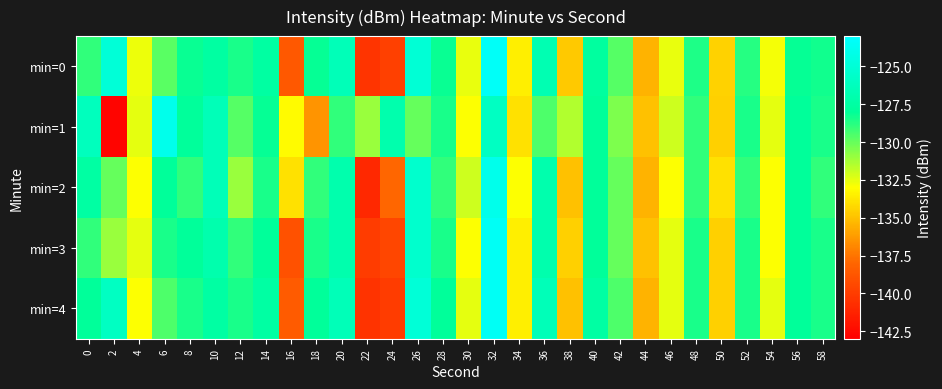

Reading left to right, what are all the values shown in this chart?

min=0: 0=-129.0	2=-125.0	4=-132.6	6=-129.7	8=-128.2	10=-127.5	12=-128.5	14=-127.6	16=-138.7	18=-128.1	20=-126.5	22=-140.3	24=-139.9	26=-125.0	28=-128.2	30=-132.6	32=-123.3	34=-133.5	36=-126.8	38=-134.8	40=-127.7	42=-129.7	44=-135.4	46=-132.6	48=-128.6	50=-134.4	52=-128.8	54=-132.8	56=-128.1	58=-128.4
min=1: 0=-126.2	2=-142.7	4=-132.5	6=-124.0	8=-127.9	10=-126.5	12=-129.6	14=-128.1	16=-133.1	18=-136.5	20=-129.0	22=-131.0	24=-127.0	26=-130.0	28=-128.5	30=-133.0	32=-126.0	34=-134.0	36=-129.5	38=-131.5	40=-128.0	42=-130.5	44=-135.0	46=-132.0	48=-129.0	50=-134.5	52=-128.5	54=-132.5	56=-128.0	58=-128.5
min=2: 0=-127.5	2=-130.0	4=-133.0	6=-128.0	8=-129.0	10=-126.5	12=-131.0	14=-128.5	16=-134.0	18=-129.0	20=-127.0	22=-141.0	24=-138.0	26=-125.5	28=-129.0	30=-132.0	32=-124.0	34=-133.0	36=-127.0	38=-135.0	40=-128.0	42=-130.0	44=-135.5	46=-133.0	48=-129.0	50=-134.0	52=-129.0	54=-133.0	56=-128.0	58=-129.0
min=3: 0=-129.0	2=-131.0	4=-132.5	6=-128.5	8=-128.0	10=-127.0	12=-129.0	14=-128.0	16=-139.0	18=-128.5	20=-127.0	22=-140.0	24=-139.5	26=-125.5	28=-128.5	30=-133.0	32=-123.5	34=-133.5	36=-127.0	38=-134.5	40=-128.0	42=-130.0	44=-135.0	46=-132.5	48=-128.5	50=-134.5	52=-128.5	54=-133.0	56=-128.0	58=-128.5
min=4: 0=-128.0	2=-126.0	4=-133.0	6=-129.5	8=-128.5	10=-127.5	12=-128.5	14=-127.5	16=-138.5	18=-128.0	20=-126.5	22=-140.5	24=-140.0	26=-125.0	28=-128.0	30=-132.5	32=-123.5	34=-133.5	36=-126.5	38=-135.0	40=-127.5	42=-129.5	44=-135.5	46=-132.5	48=-128.5	50=-134.5	52=-128.5	54=-132.5	56=-128.0	58=-128.5